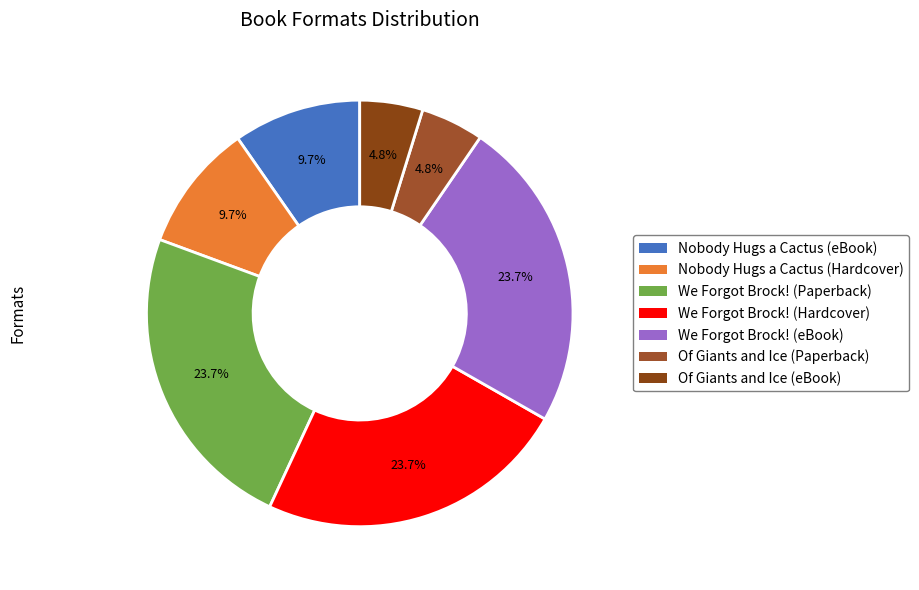

To the nearest percent, what is the average slice percentage?

14%